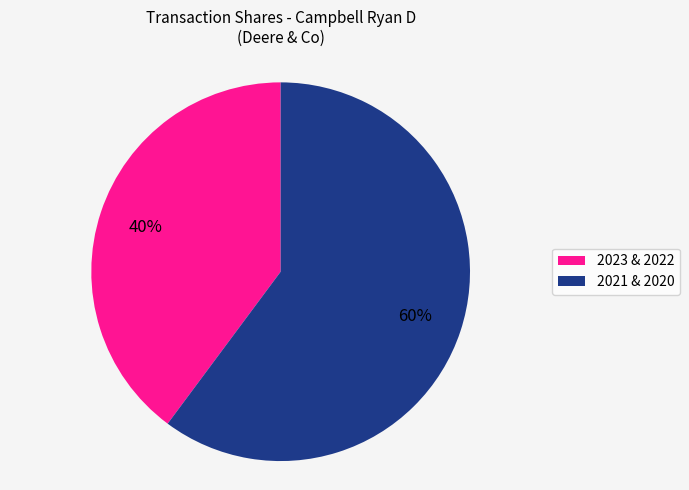

To the nearest percent, what is the average slice percentage?

50%